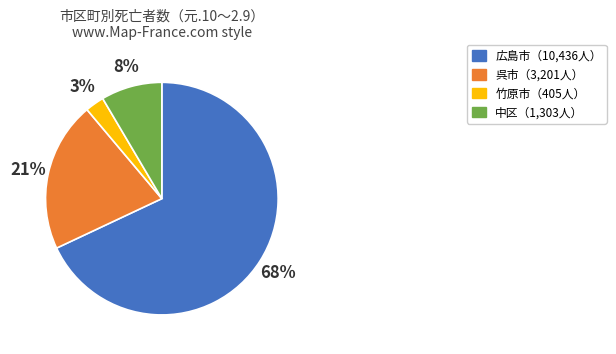

Is there a majority slice in this chart?

Yes